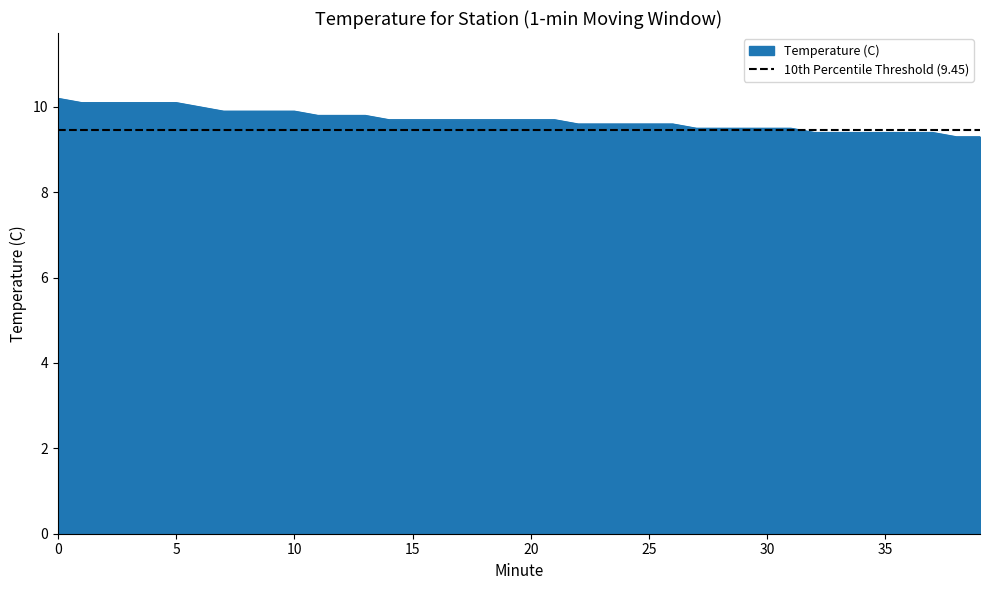

List the labels in order of value, smallest first.

38, 39, 32, 33, 34, 35, 36, 37, 27, 28, 29, 30, 31, 22, 23, 24, 25, 26, 14, 15, 16, 17, 18, 19, 20, 21, 11, 12, 13, 7, 8, 9, 10, 6, 1, 2, 3, 4, 5, 0